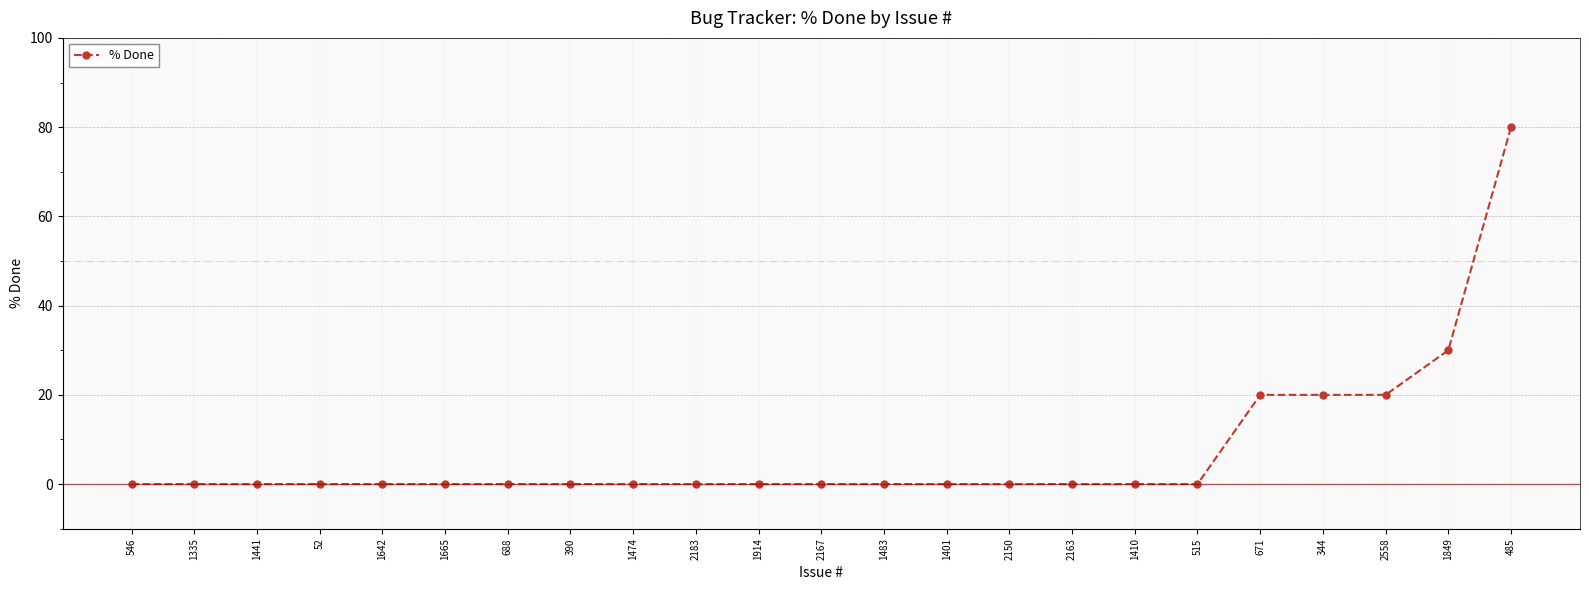

What is the maximum value shown in the chart?

80